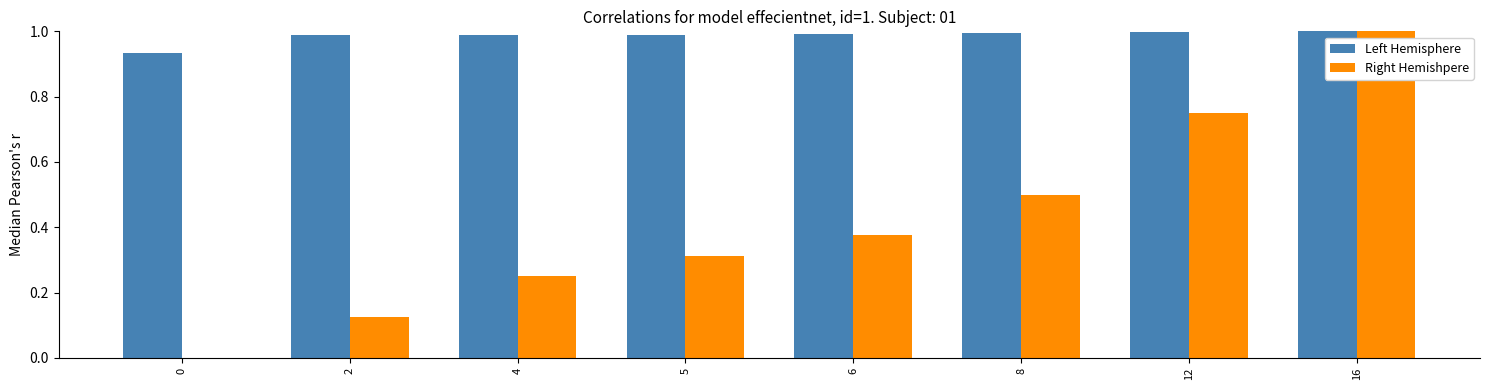

What are all the series names shown in the legend?

Left Hemisphere, Right Hemishpere